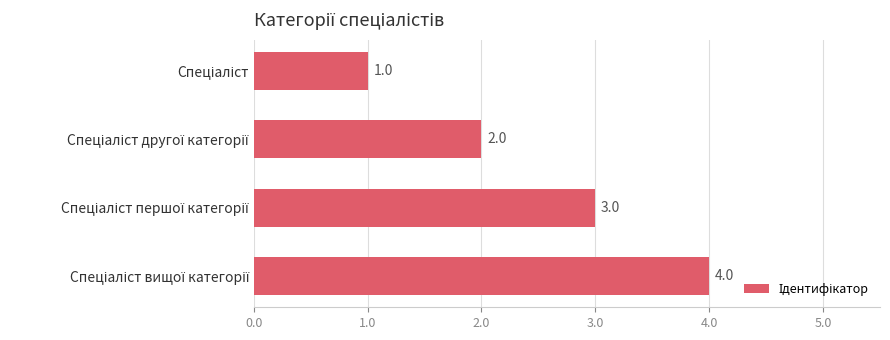

What is the maximum value shown in the chart?

4